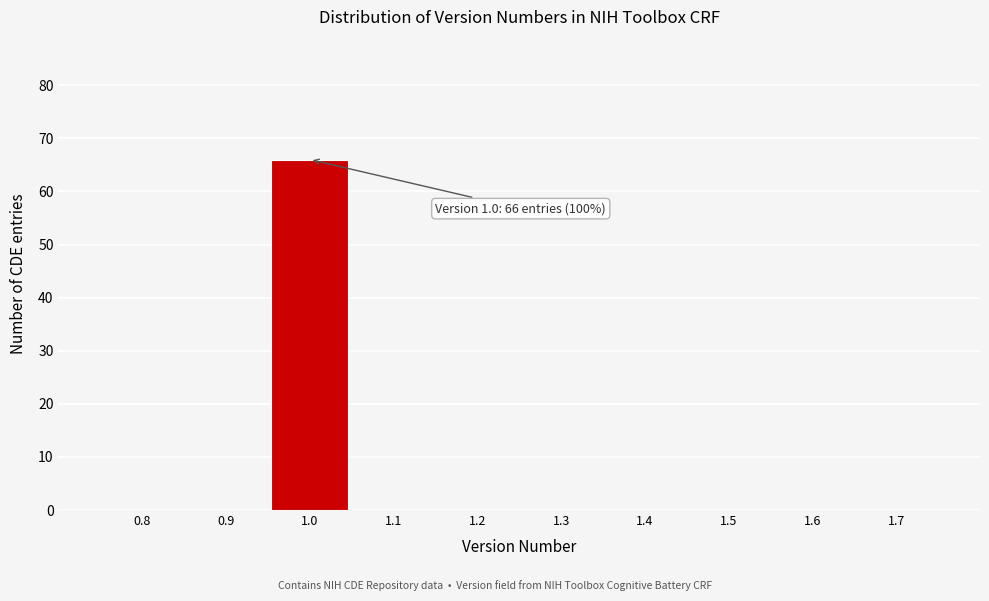

Over which range of the x-axis is the bar tallest?

0.95 to 1.05